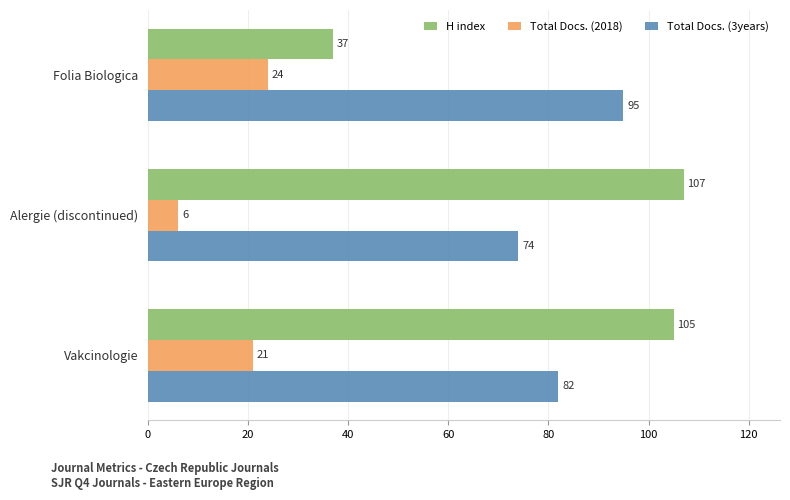

The Total Docs. (3years) series shows 74 at Alergie (discontinued). True or false?

True